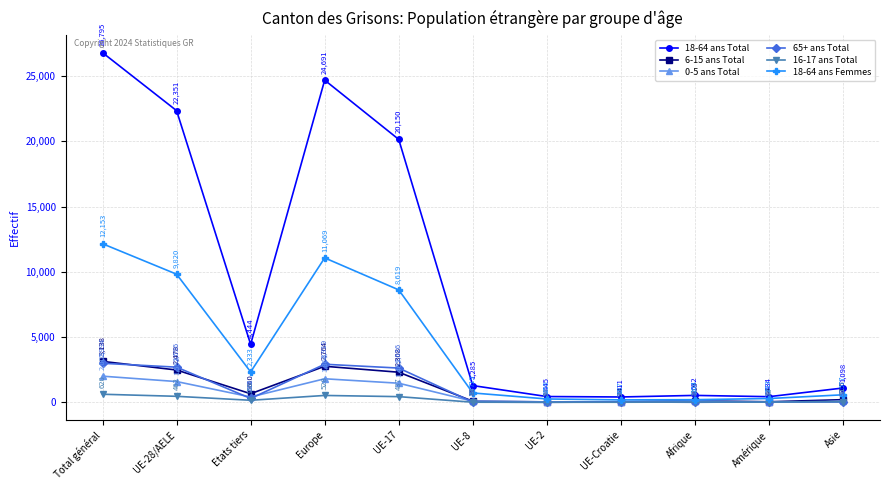

The value of 18-64 ans Femmes at Etats tiers is 3756. True or false?

False